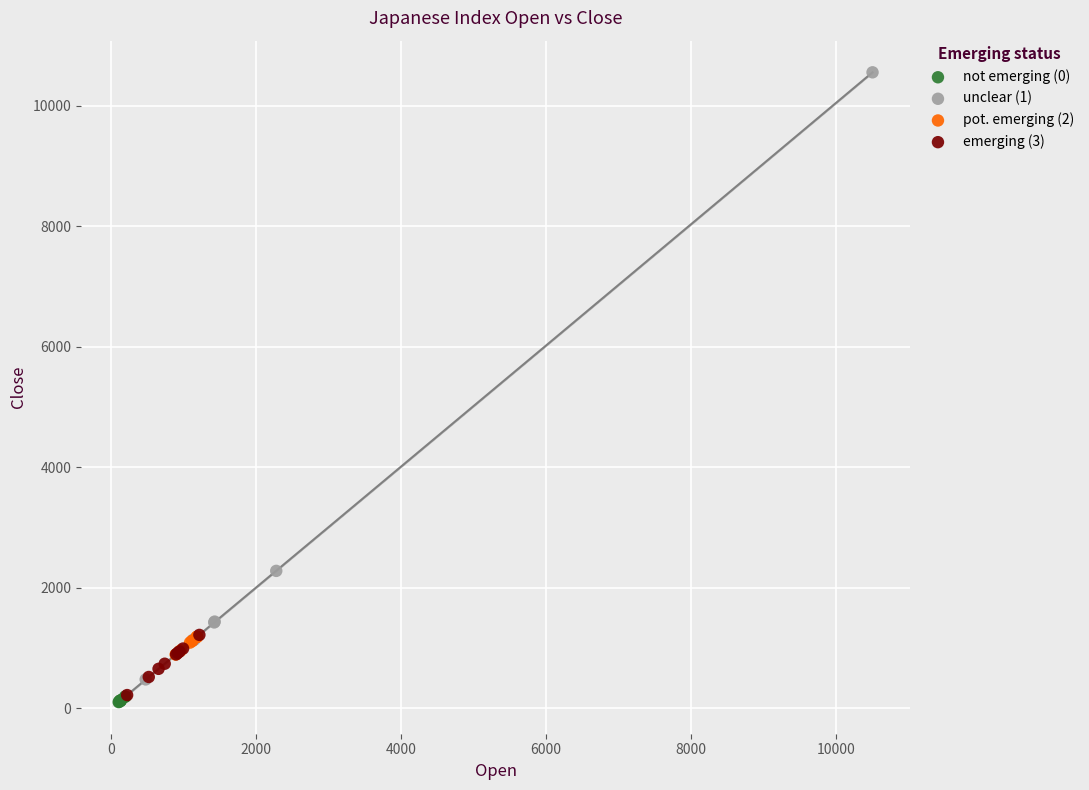

Which series reaches the minimum Y coordinate?

not emerging (0)